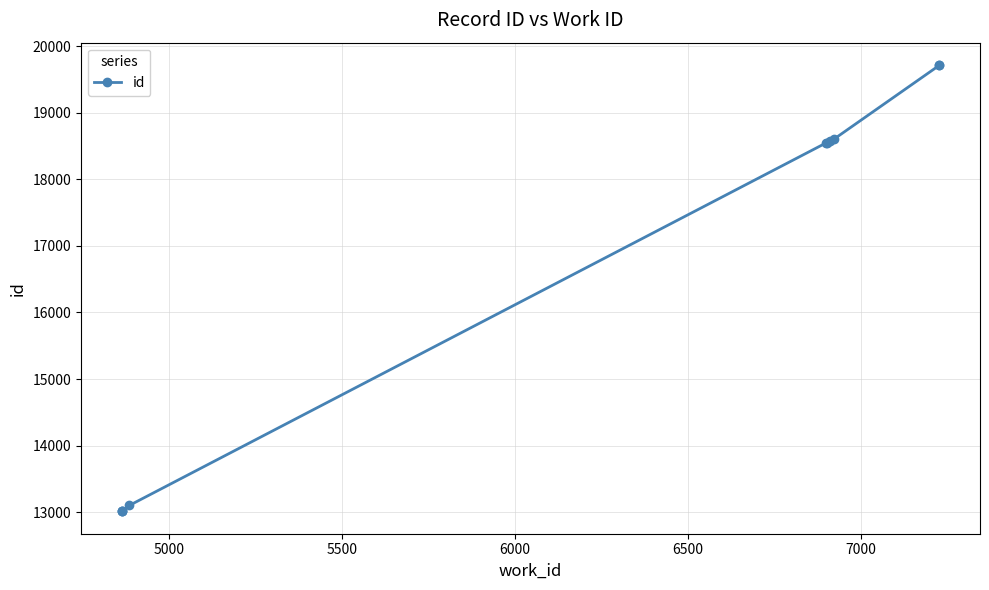

How many lines are shown in the chart?

1